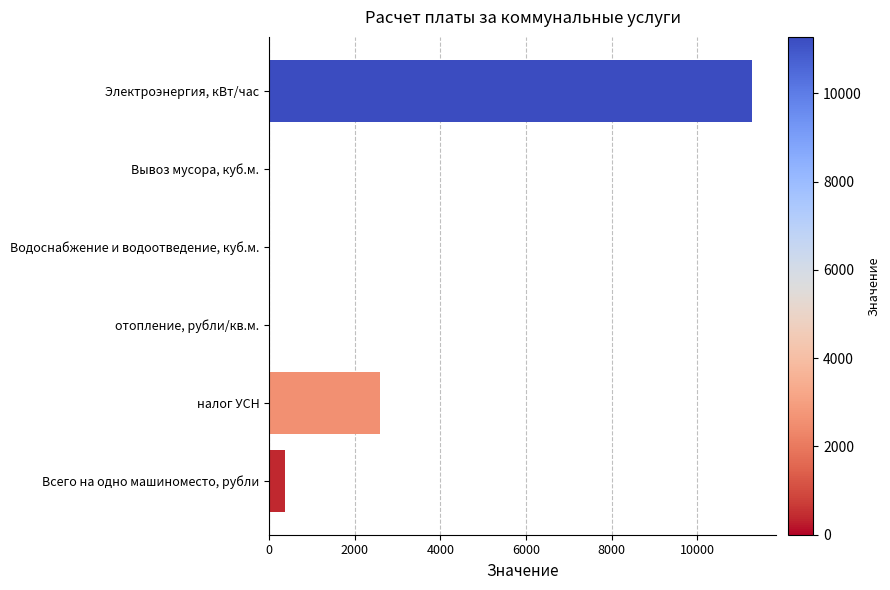

What is the sum of the values at налог УСН and отопление, рубли/кв.м.?

2582.1